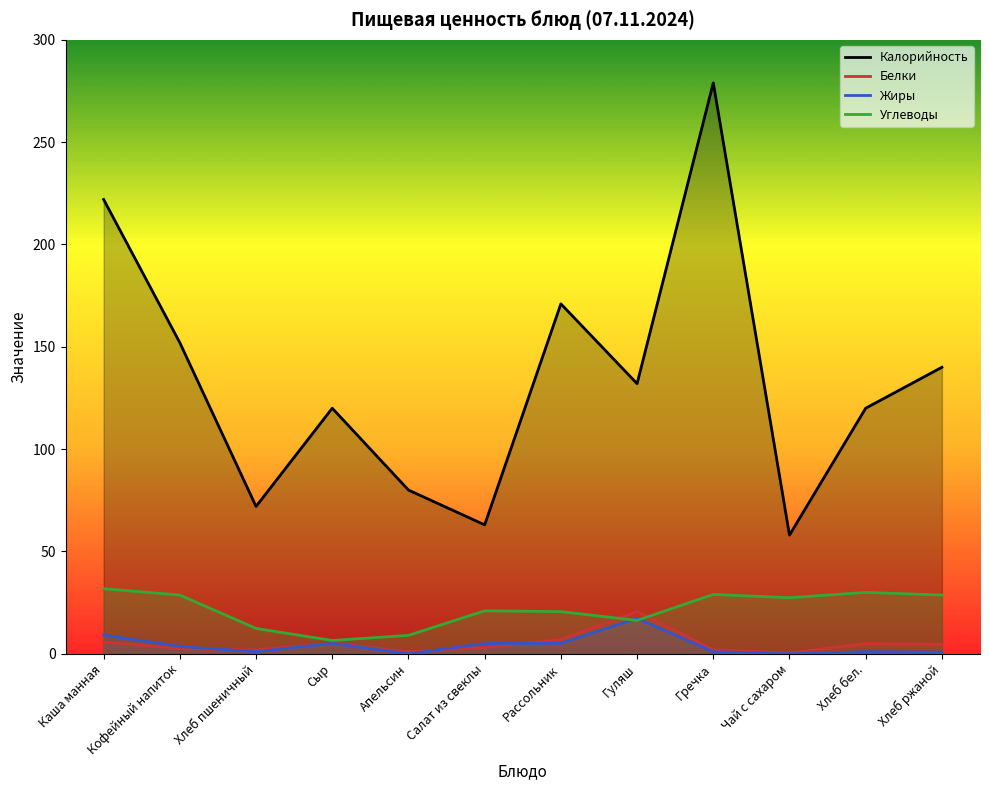

What is the difference between the Жиры values at Сыр and Хлеб бел.?

4.1